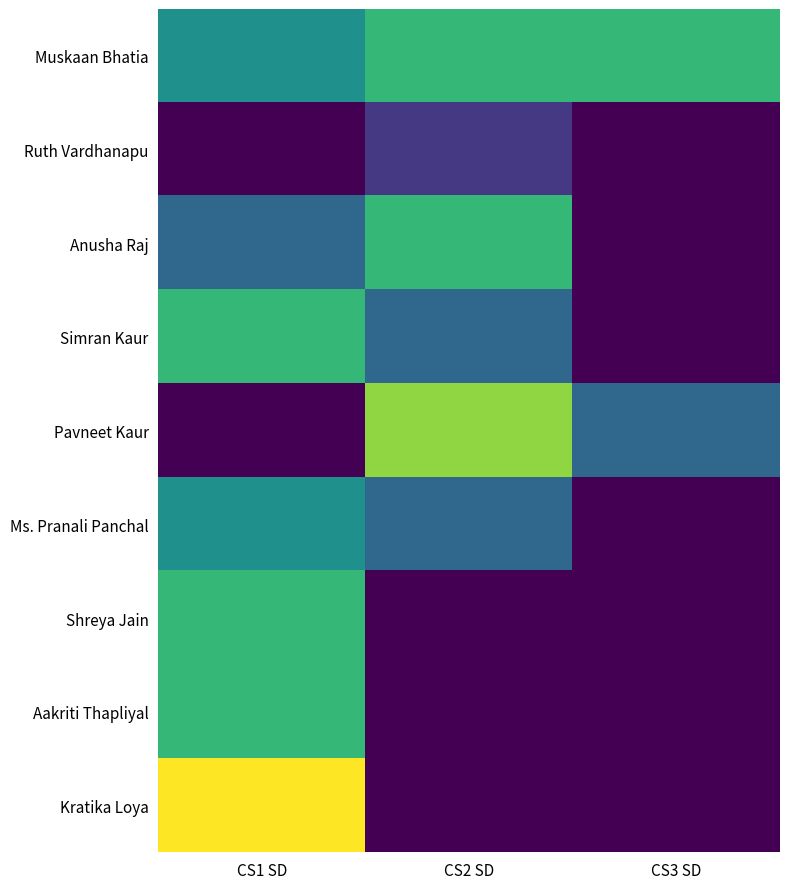

At which category is the sum across all series the highest?

CS1 SD